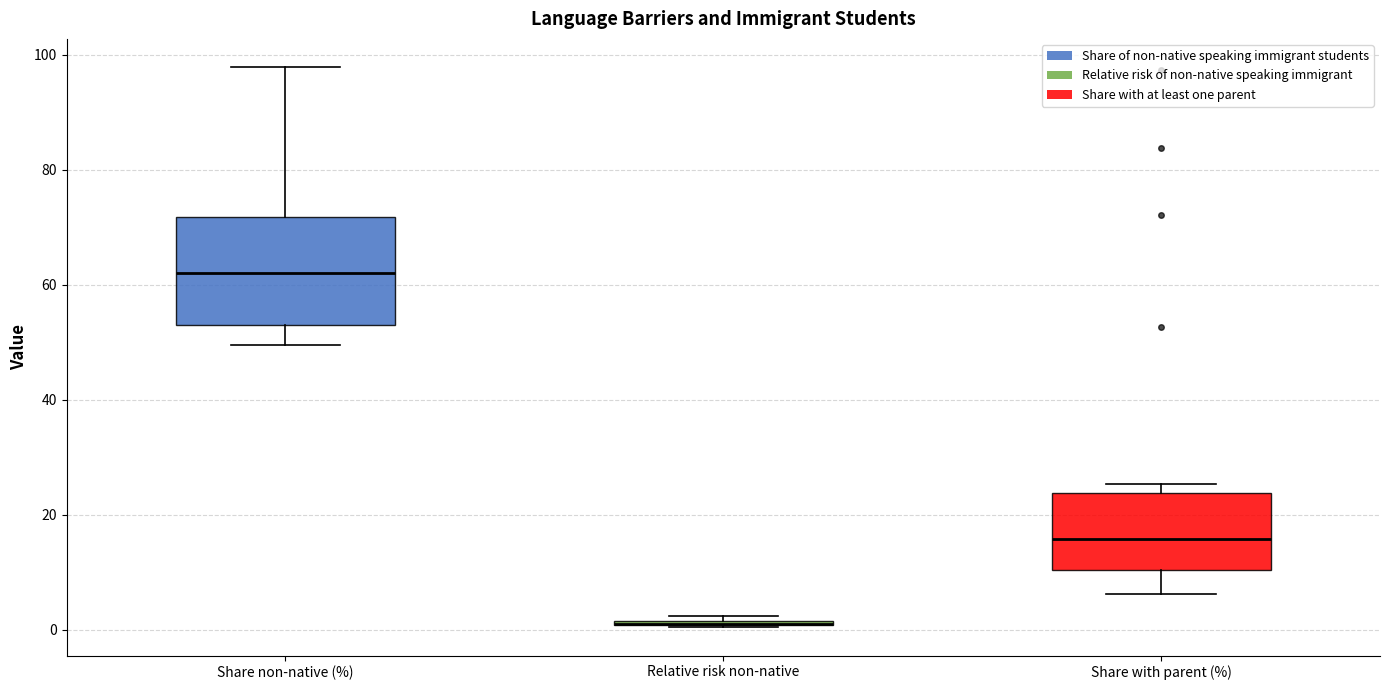

Where does the median line of the box for Share with parent (%) sit on the y-axis? The values are not printed on the chart, so give them approximately, as read against the axis.

16